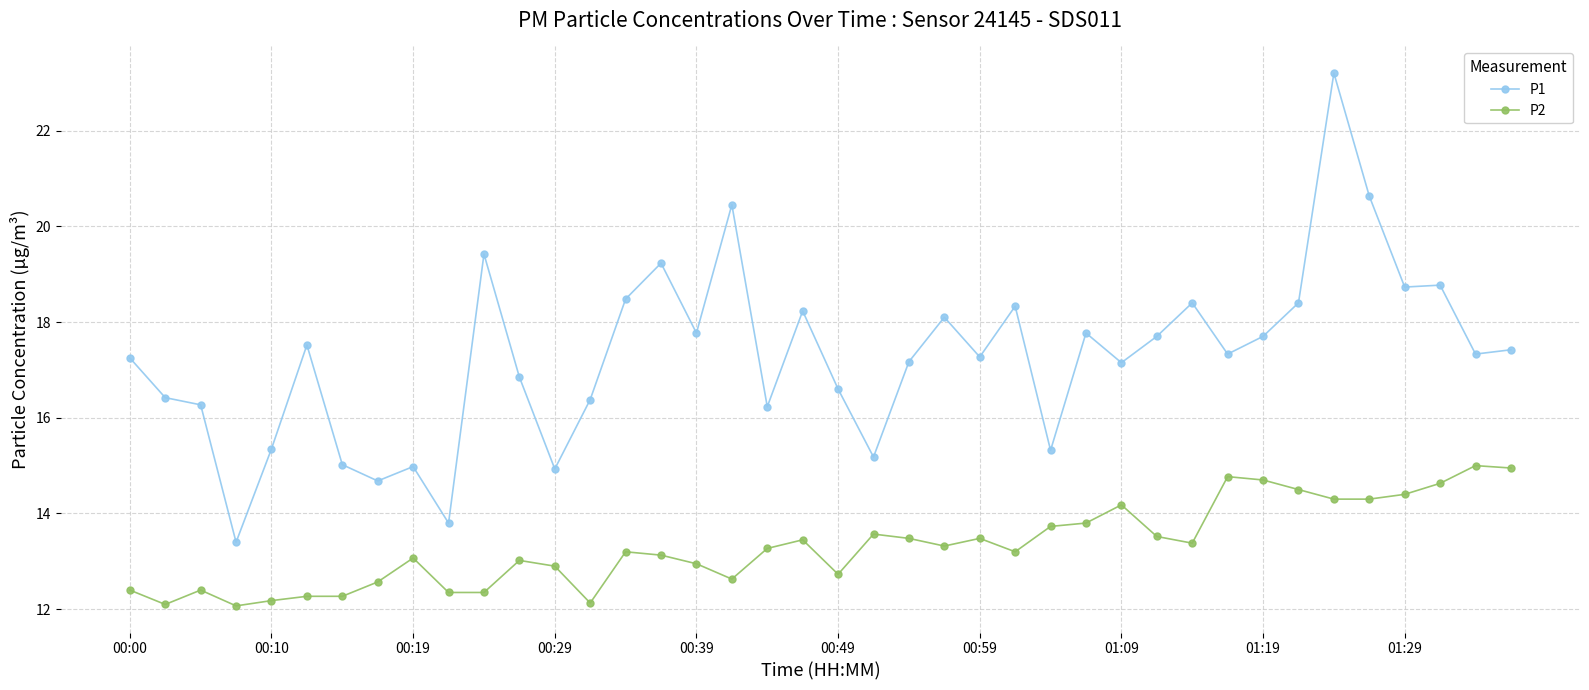

List the series in order of their peak value, highest first.

P1, P2